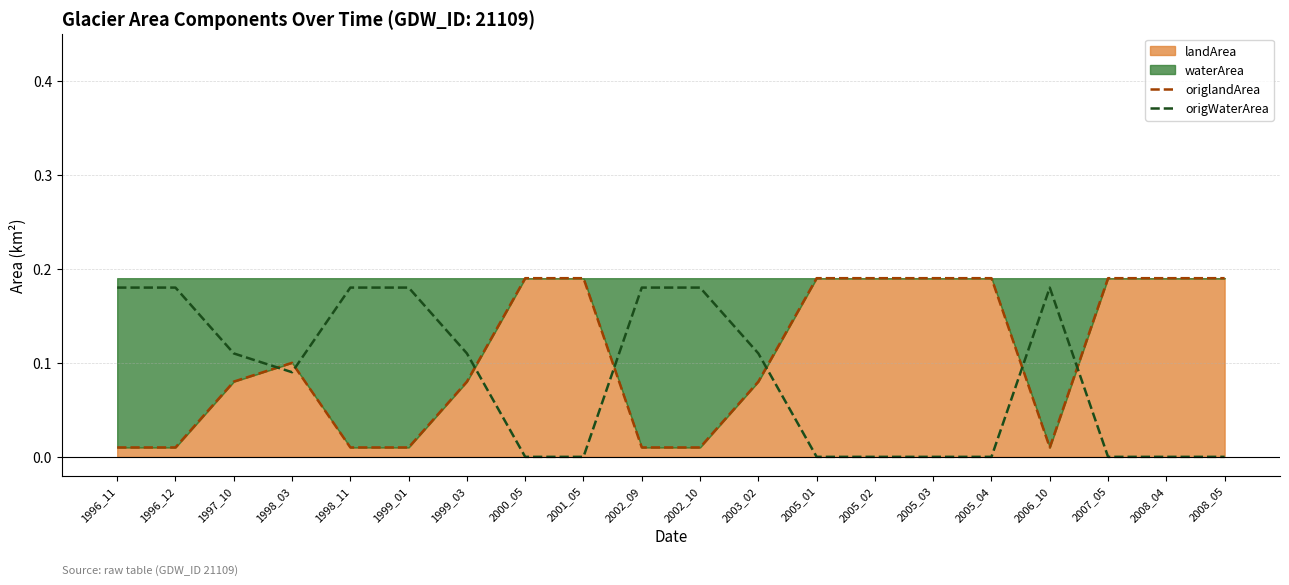

At how many categories does at least one series exceed 0?

20